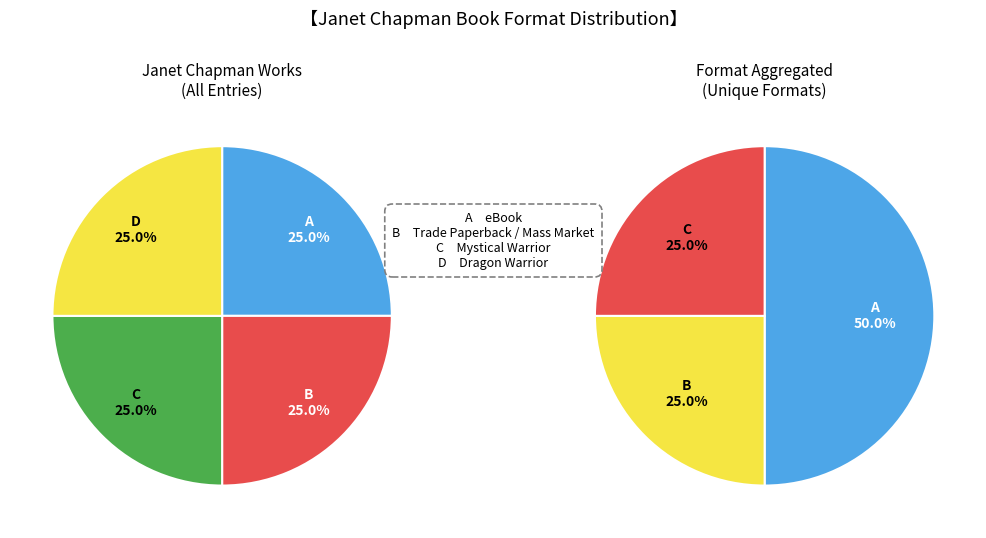

Combined, what portion of the pie is eBook (Mystical Warrior) and Mass Market Paperback (Dragon Warrior)?

50.0%